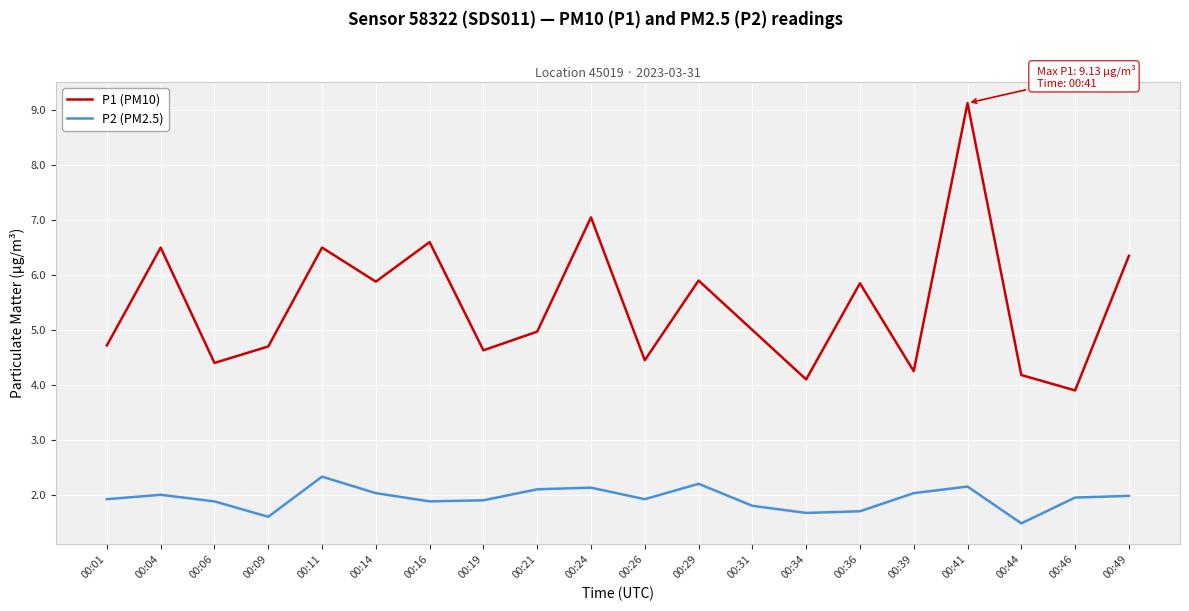

What is the difference between the maximum and minimum values in the P1 (PM10) series?

5.2